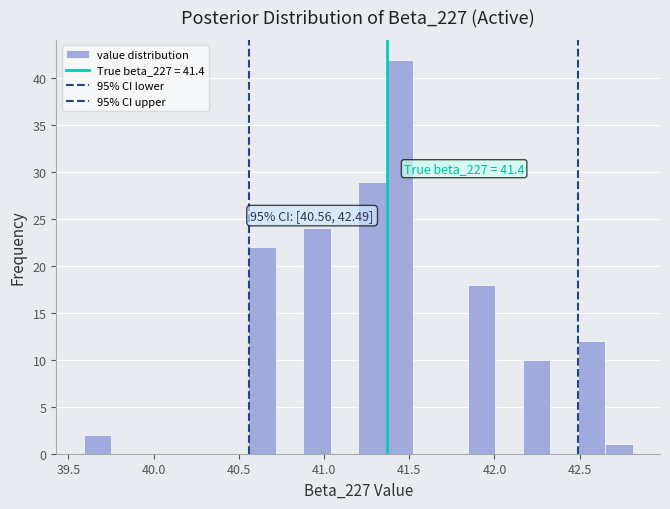

Read against the x-axis, roughly where is the centre of the tallest bar?

41.45